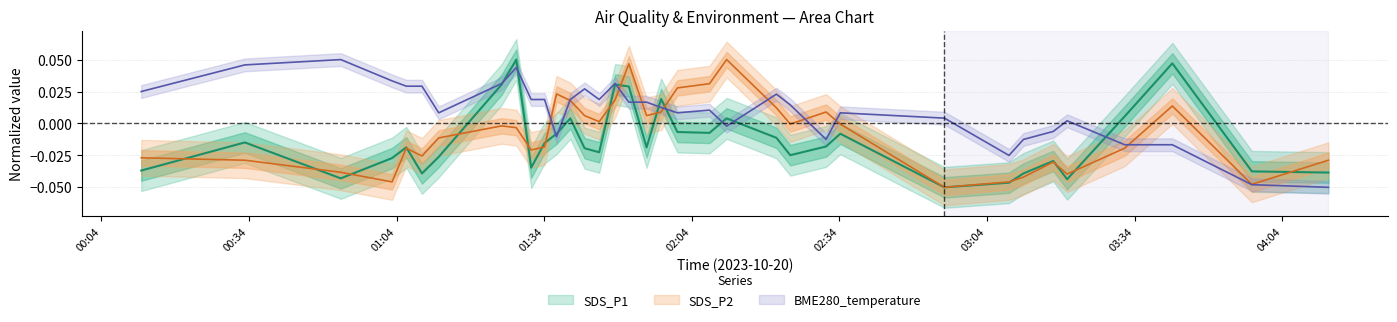

How many values in the SDS_P1 series are below 0?

26